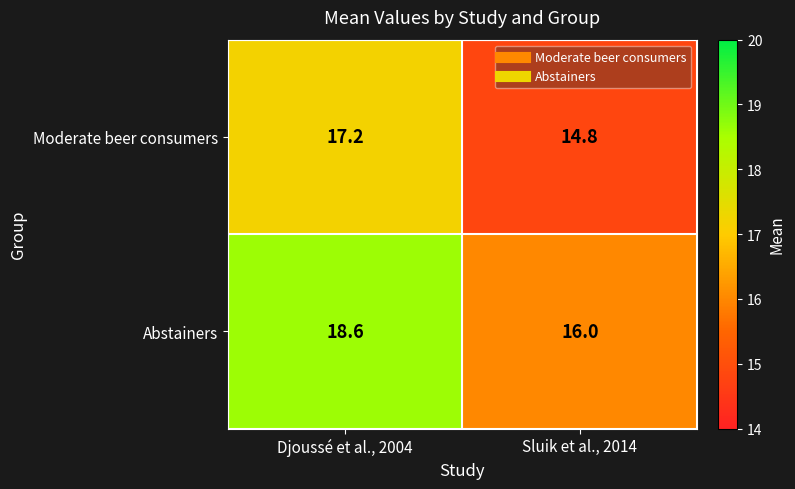

What is the difference between the Moderate beer consumers values at Sluik et al., 2014 and Djoussé et al., 2004?

2.4